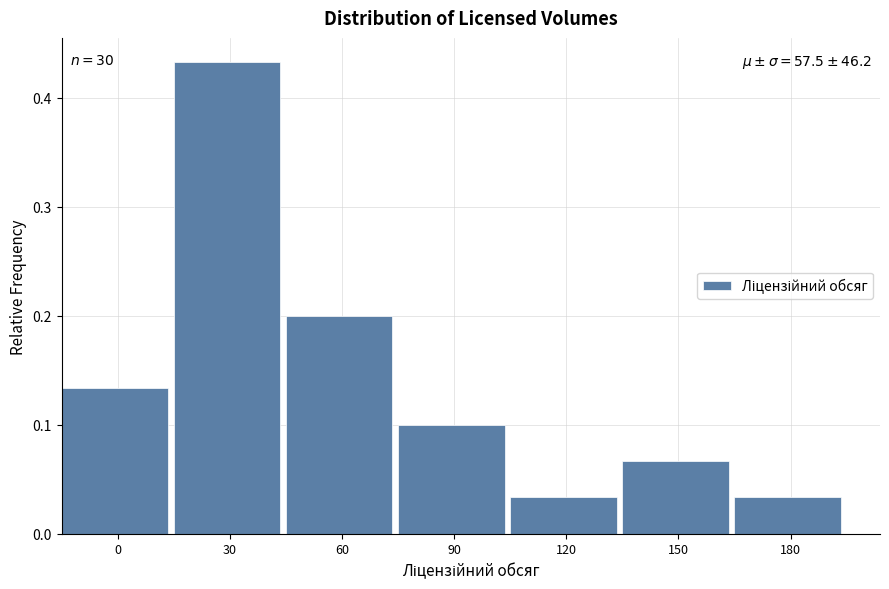

Which label corresponds to the largest value in the chart?

30